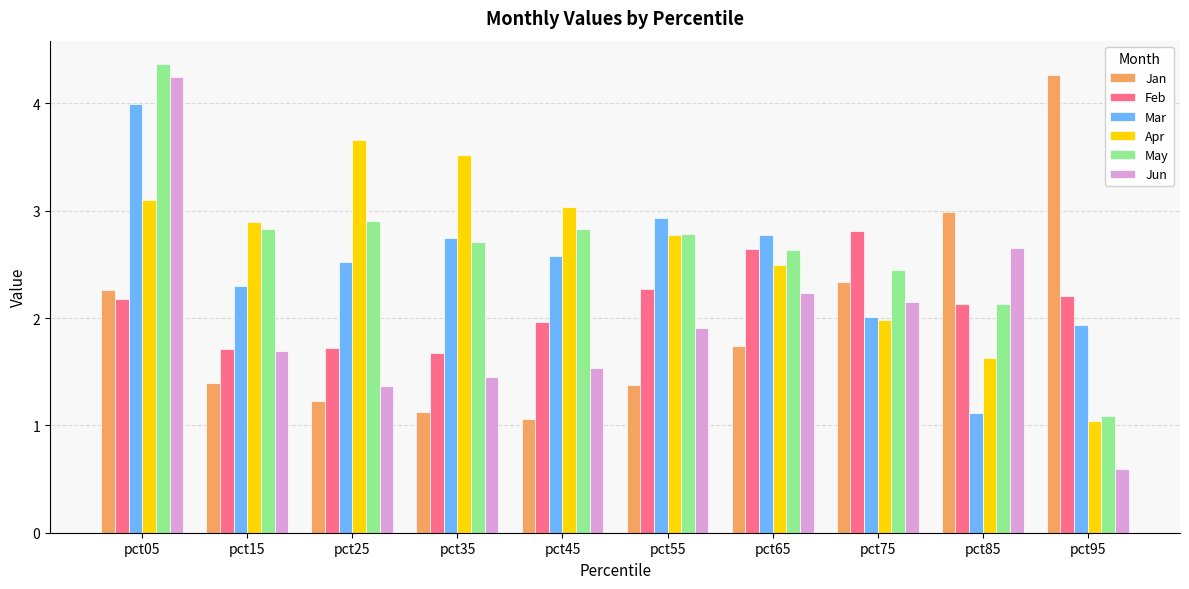

The Feb series shows 2.2 at pct95. True or false?

True